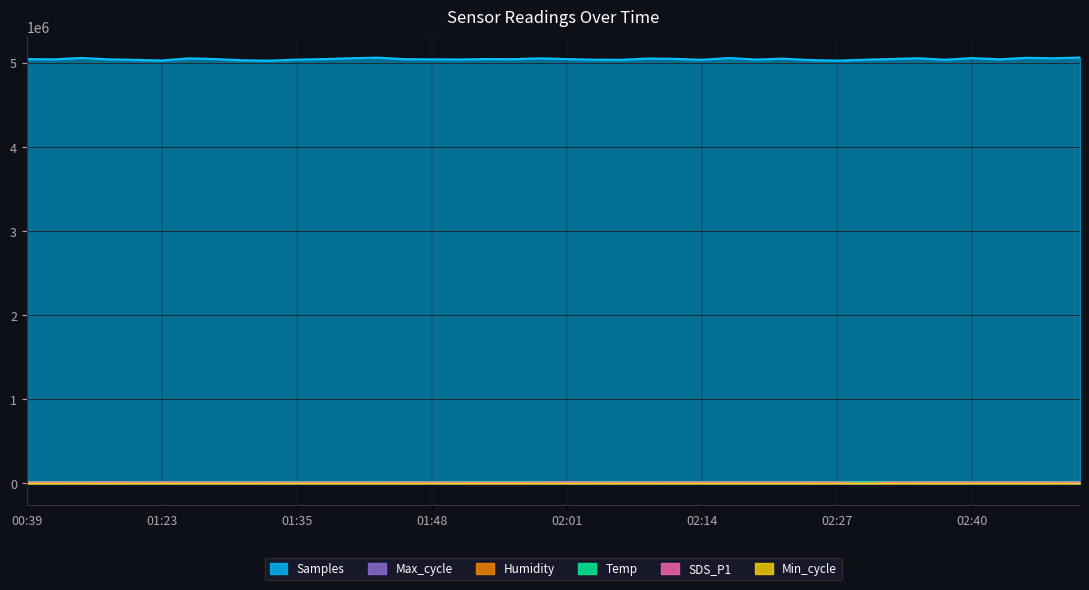

What is the value of the Max_cycle point at the 9th from the left?

20477